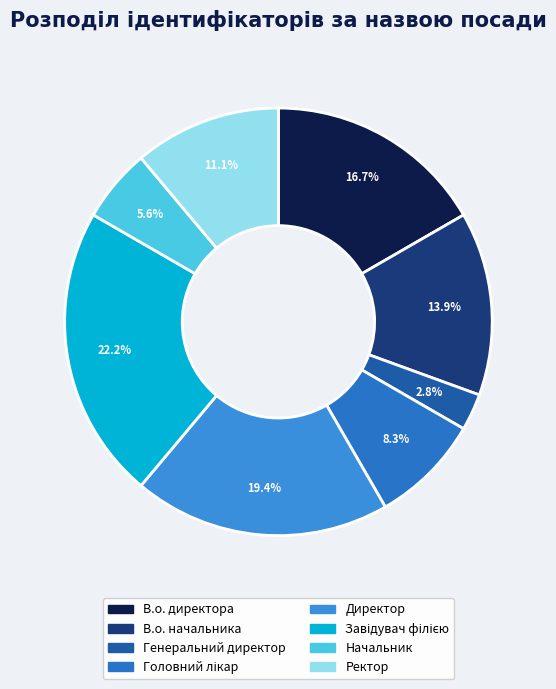

To the nearest percent, what is the difference between the Начальник and Генеральний директор slice percentages?

3%